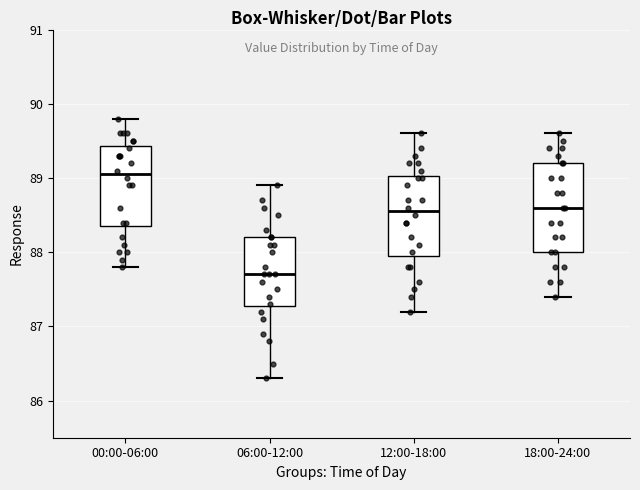

Comparing the boxes themselves (not the whiskers), which one is the tallest?

18:00-24:00